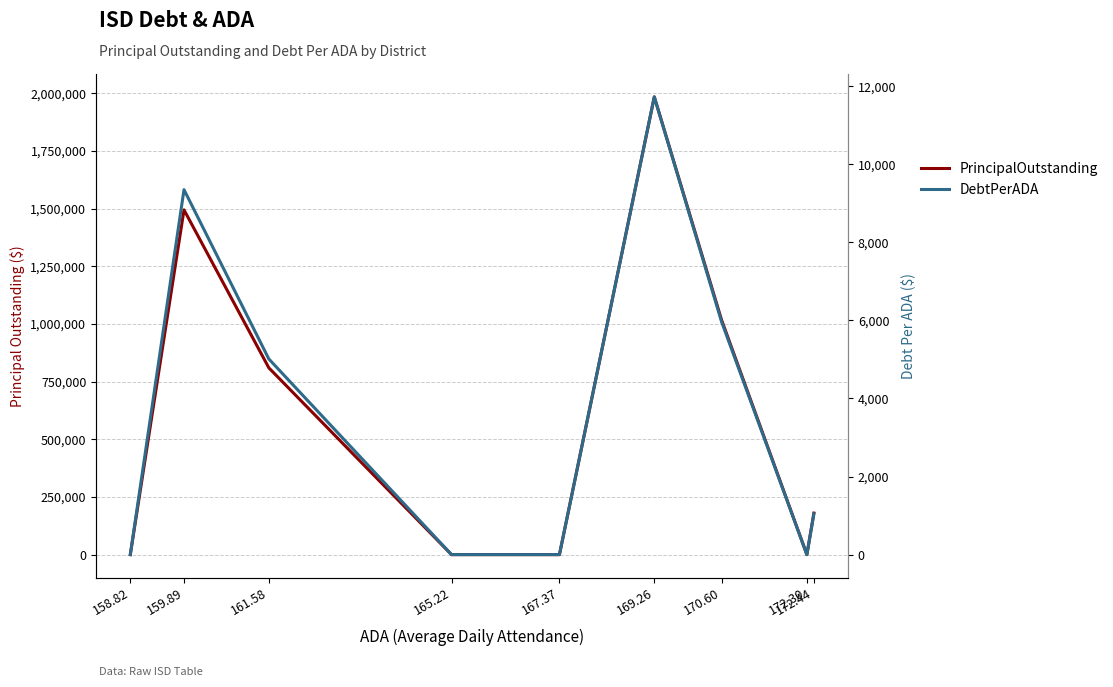

Rank the categories by DebtPerADA value from highest to lowest.

169.26, 159.89, 170.60, 161.58, 172.44, 172.30, 167.37, 165.22, 158.82